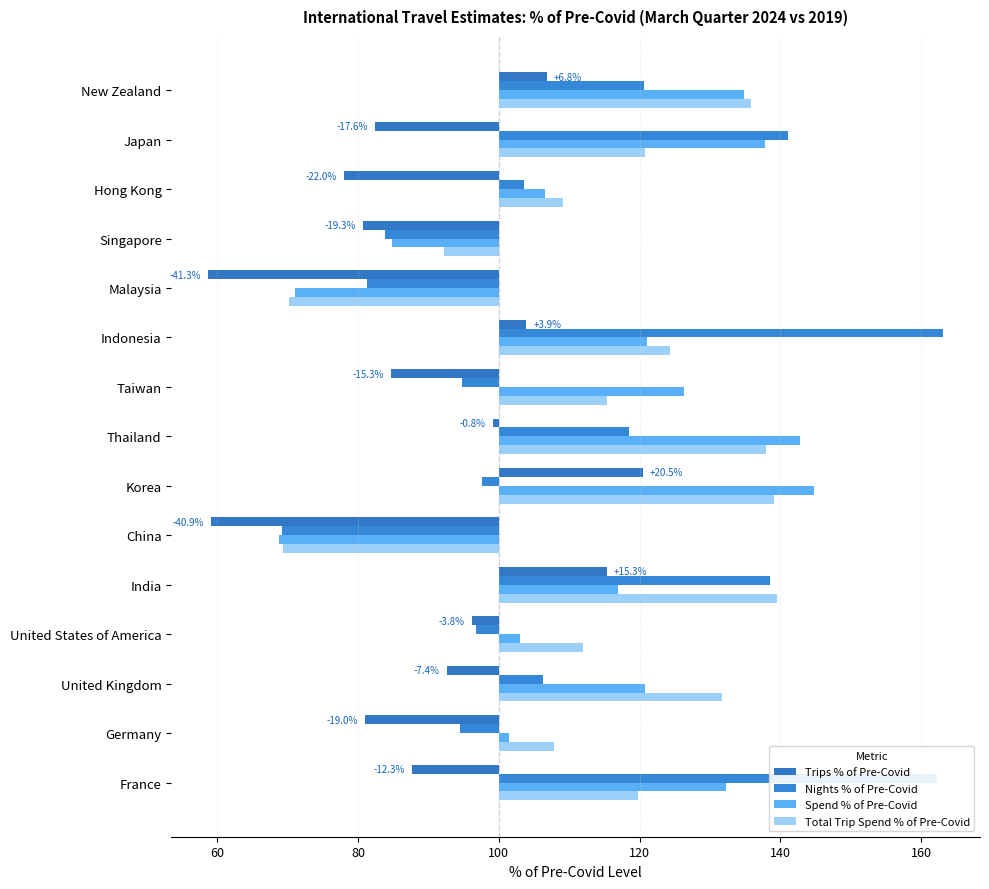

Which series has the largest total across all categories?

Total Trip Spend % of Pre-Covid